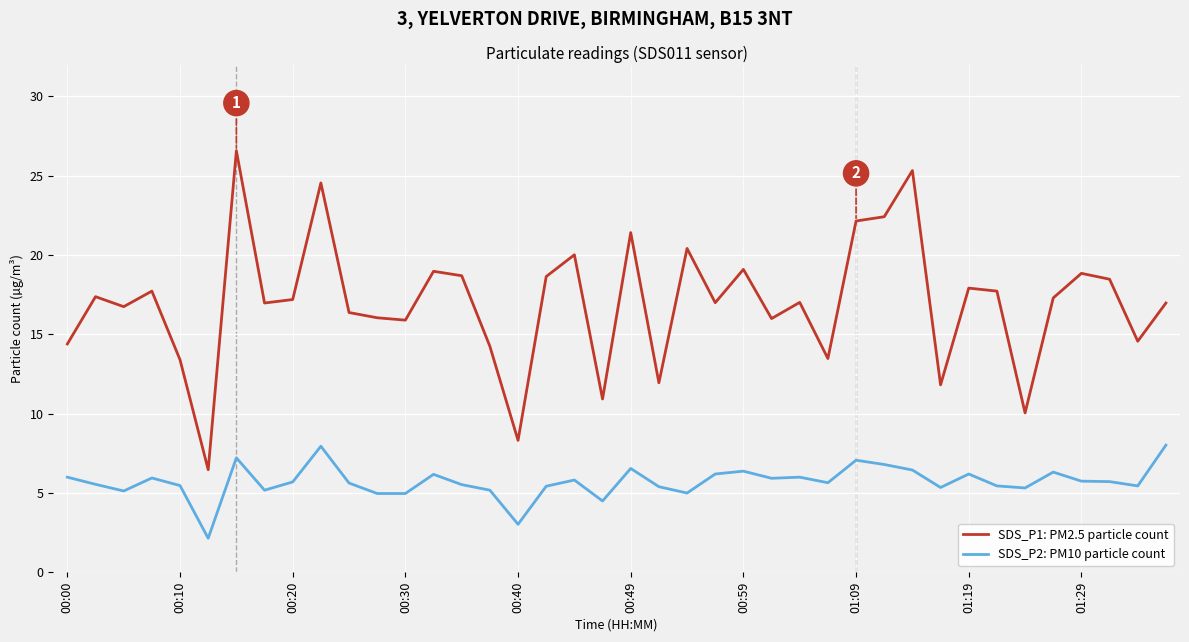

Which series has the largest total across all categories?

SDS_P1: PM2.5 particle count